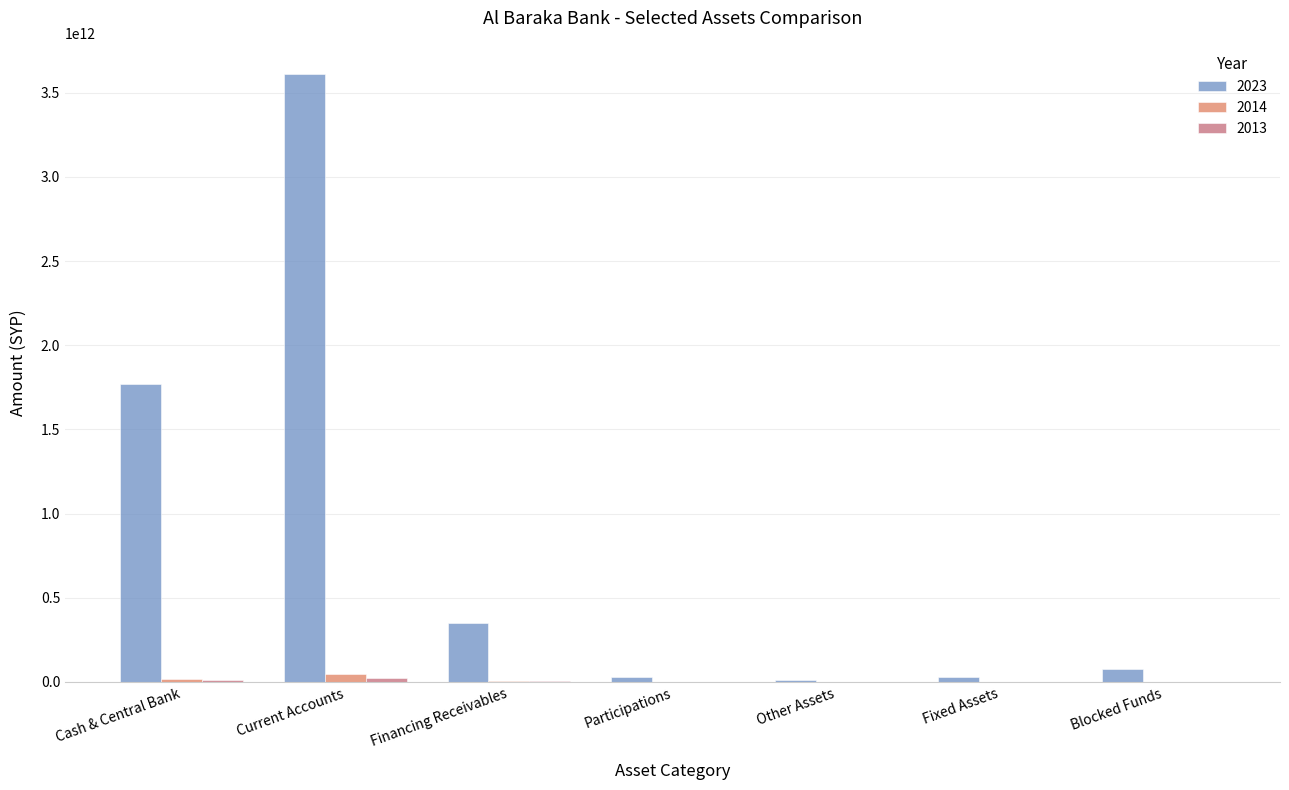

Which label corresponds to the largest value in the chart?

Current Accounts